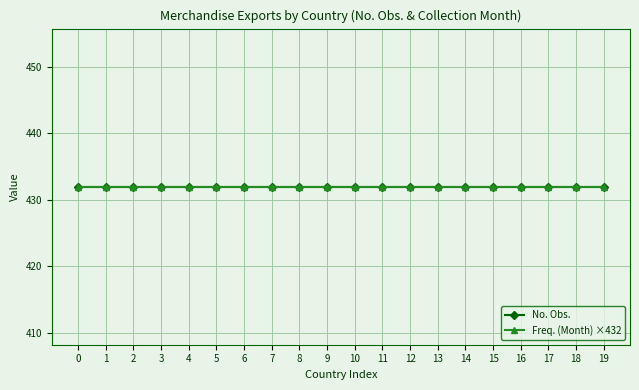

Which series has the largest total across all categories?

No. Obs.